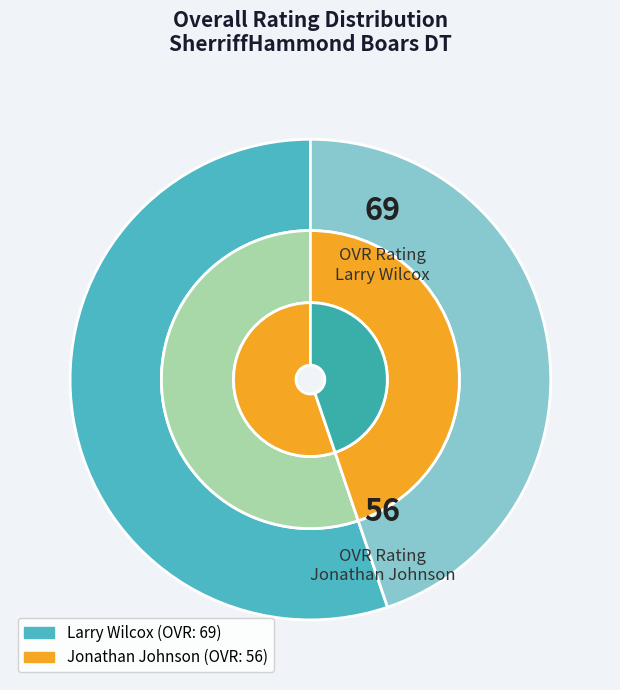

Combined, do Jonathan Johnson and Larry Wilcox account for over 50%?

Yes